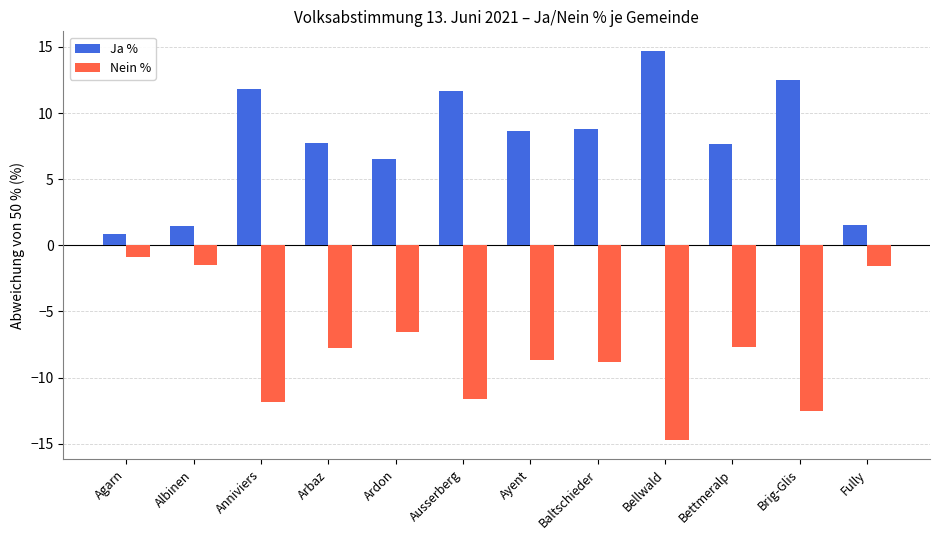

List the series in order of their peak value, highest first.

Ja %, Nein %